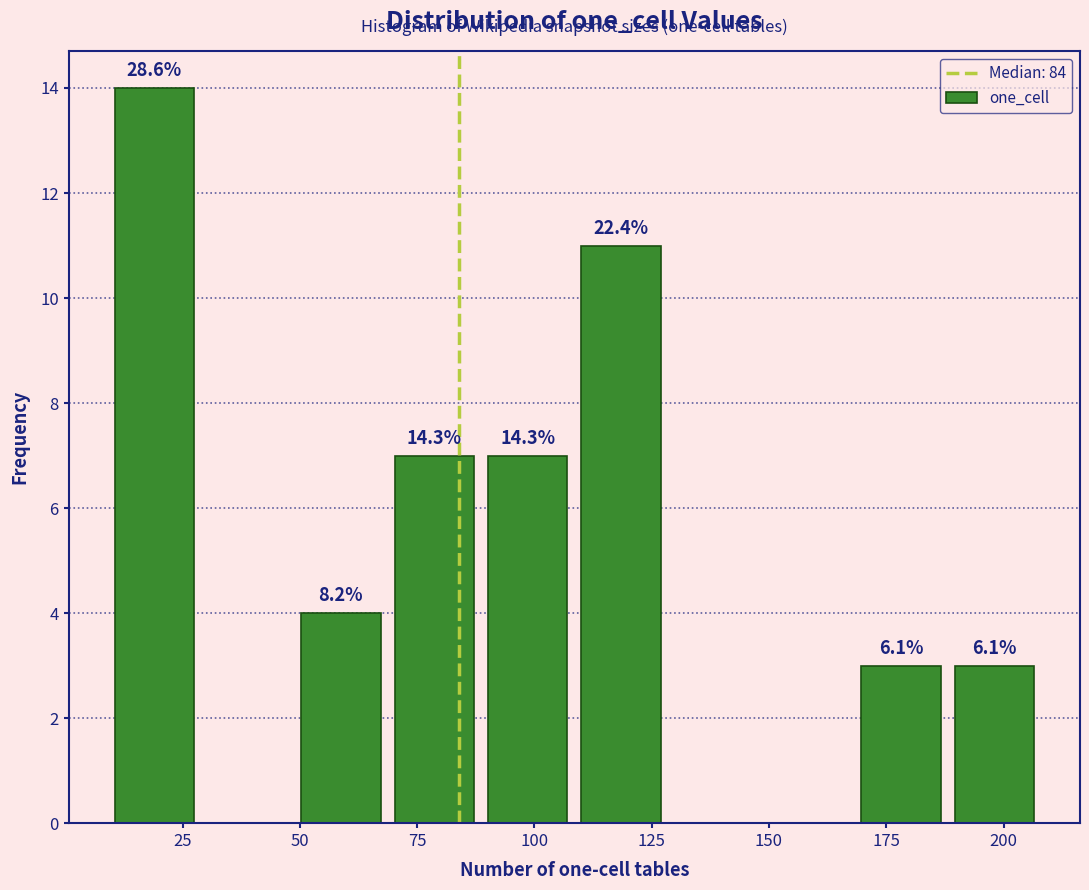

Around what value on the x-axis is the tallest bar? Give the approximate position of its centre, as read against the axis.

20